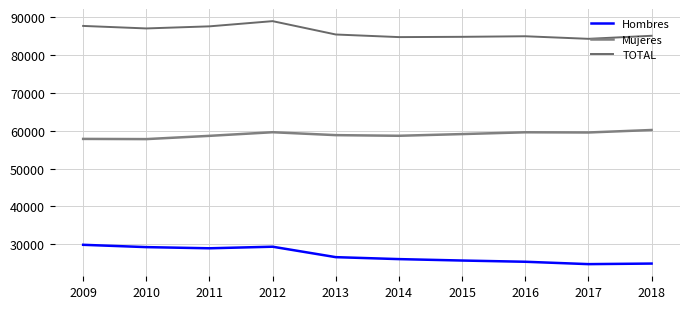

How many lines are shown in the chart?

3